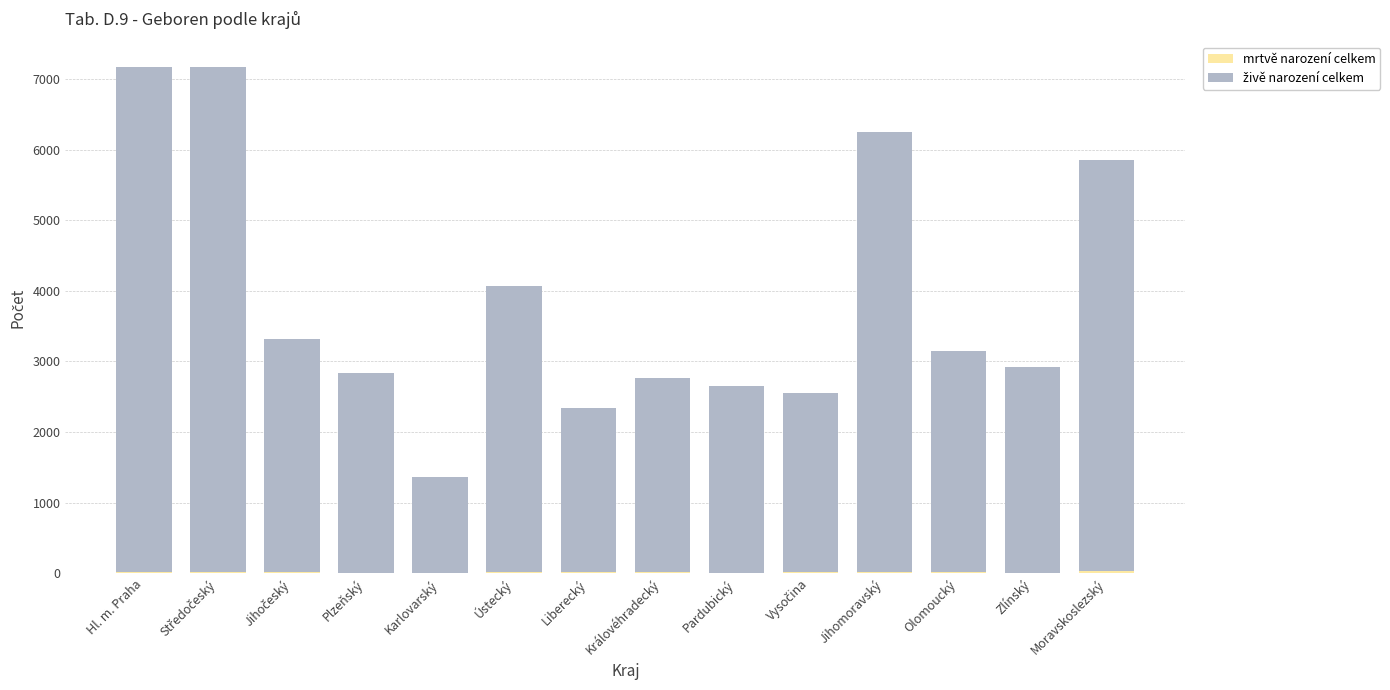

How many data points does each series have?

14